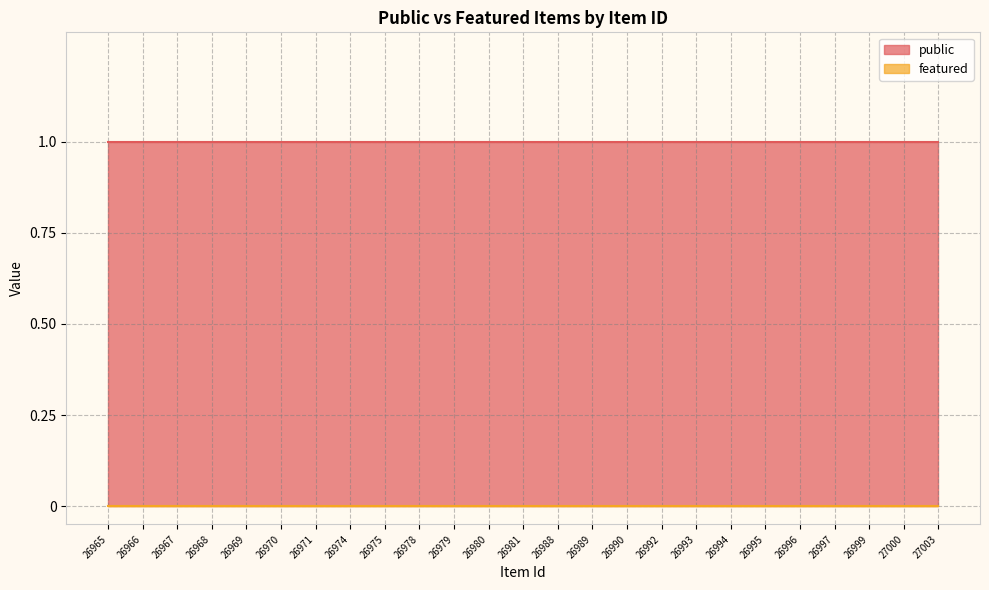

Is it true that public equals 1 at 26980?

True